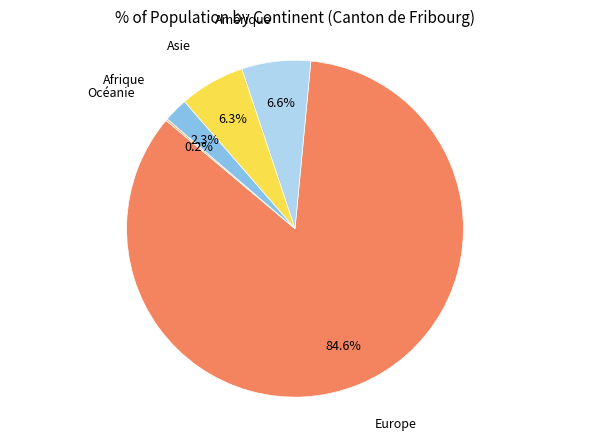

Does any single category account for the majority?

Yes